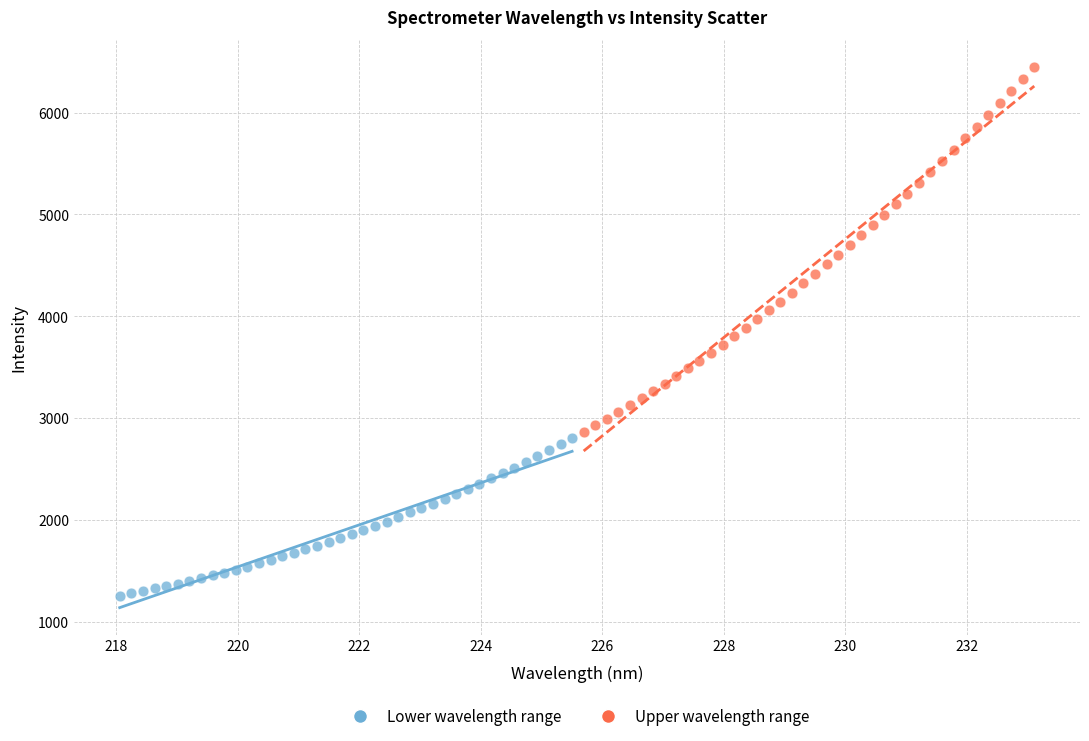

Which series reaches the maximum Y coordinate?

Upper wavelength range